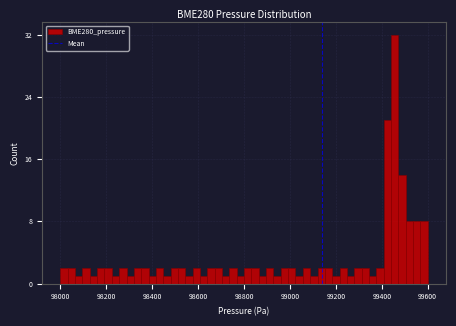

Read against the x-axis, roughly where is the centre of the tallest bar?

99460